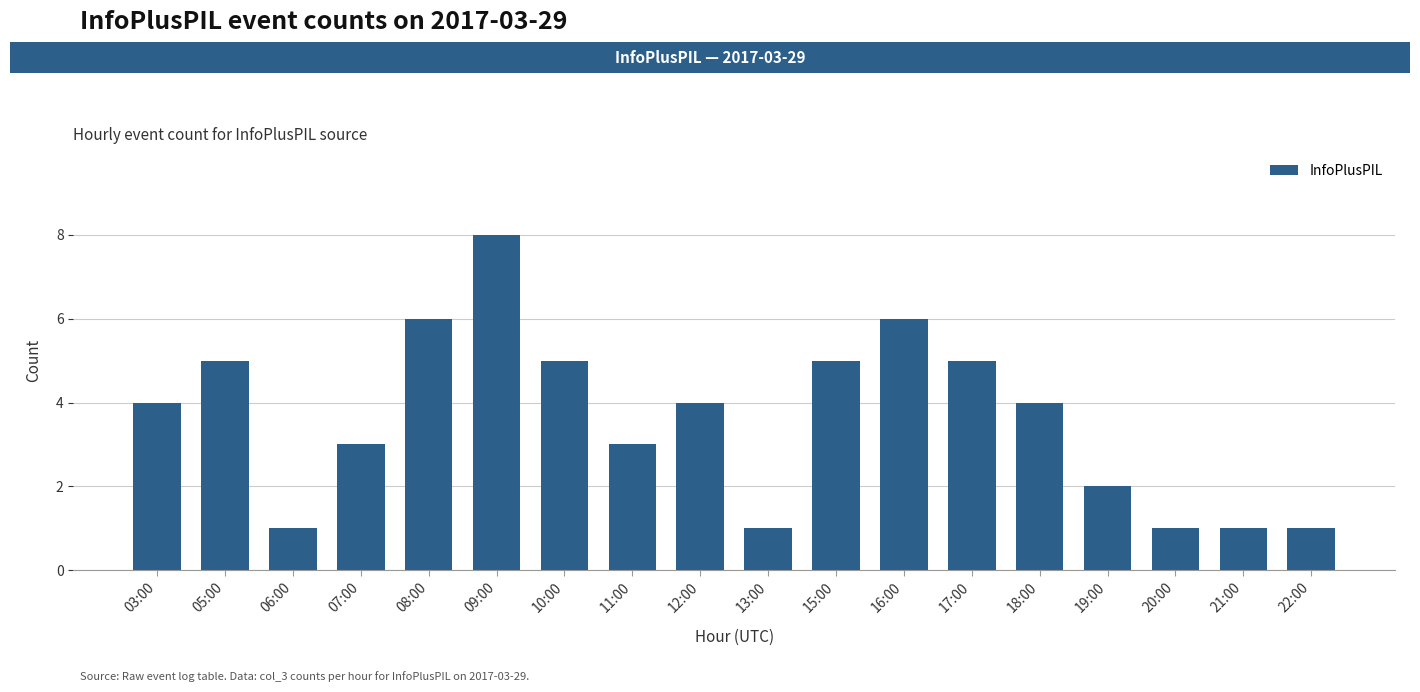

Reading right to left, extract all data points from this chart.

22:00=1	21:00=1	20:00=1	19:00=2	18:00=4	17:00=5	16:00=6	15:00=5	13:00=1	12:00=4	11:00=3	10:00=5	09:00=8	08:00=6	07:00=3	06:00=1	05:00=5	03:00=4